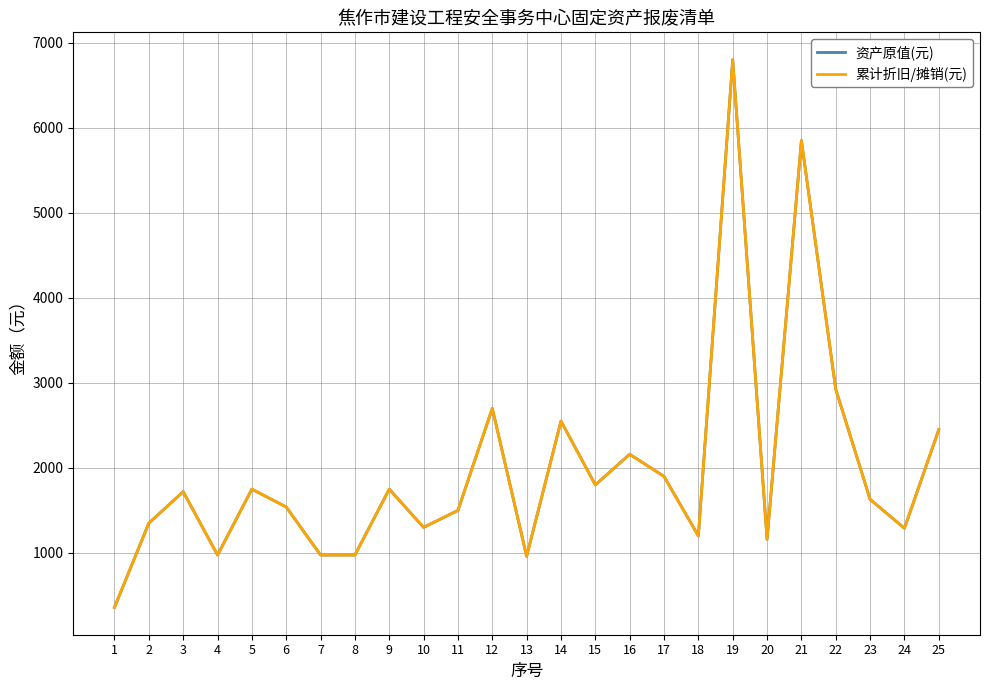

True or false: 累计折旧/摊销(元) and 资产原值(元) intersect in this chart.

False